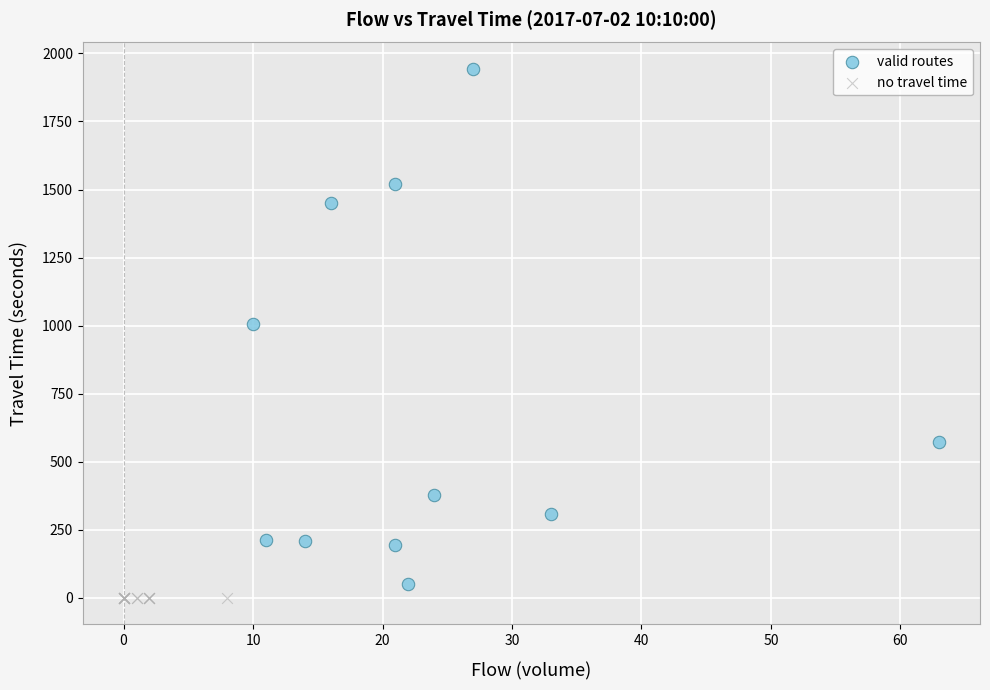

Which series reaches the maximum Y coordinate?

valid routes